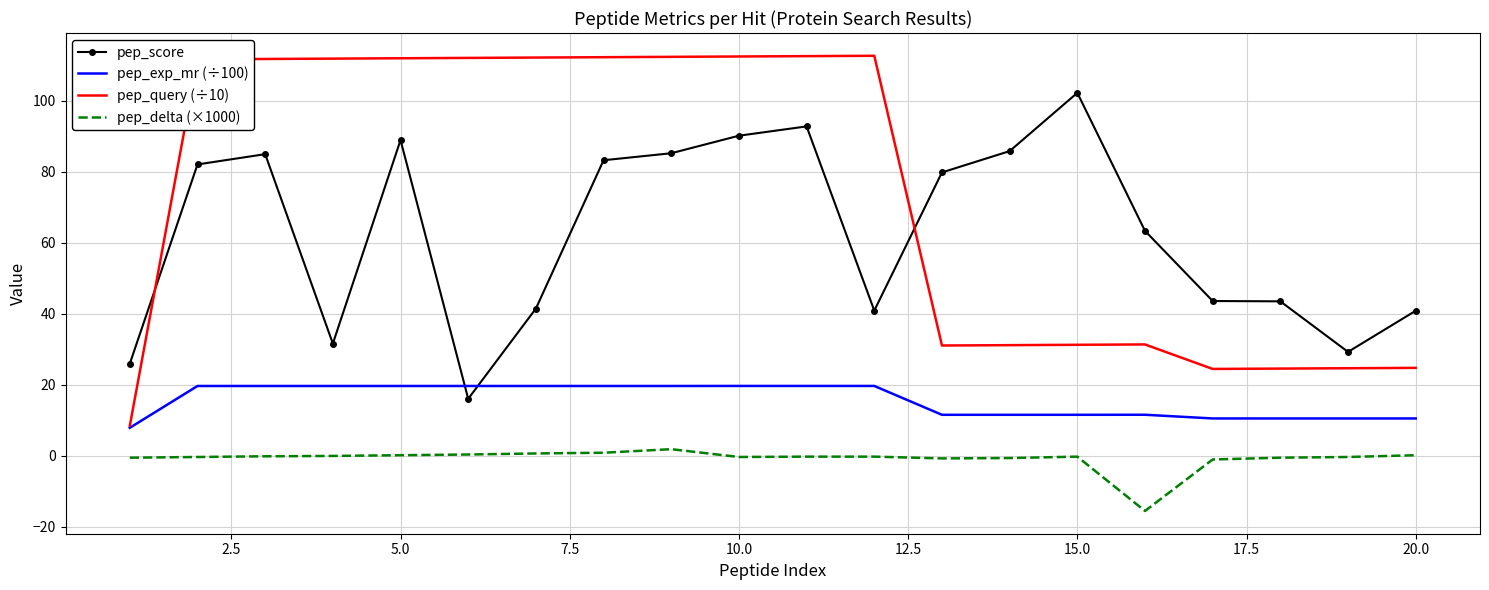

What are all the series names shown in the legend?

pep_score, pep_exp_mr (÷100), pep_query (÷10), pep_delta (×1000)